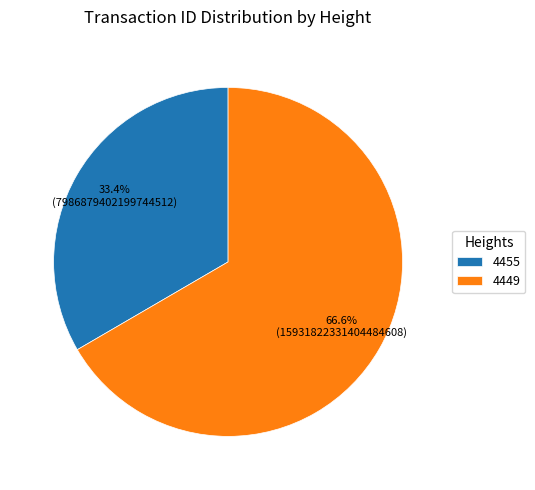

Is the sum of 4455 and 4449 greater than half?

Yes